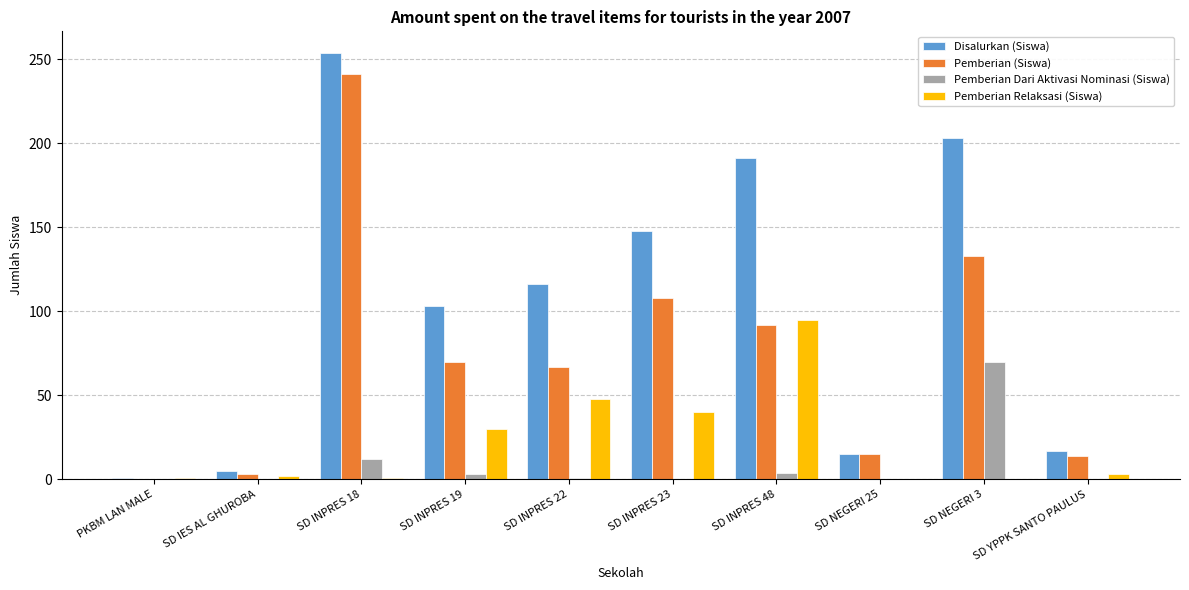

Between SD INPRES 22 and SD INPRES 23, which series saw the biggest shift?

Pemberian (Siswa)